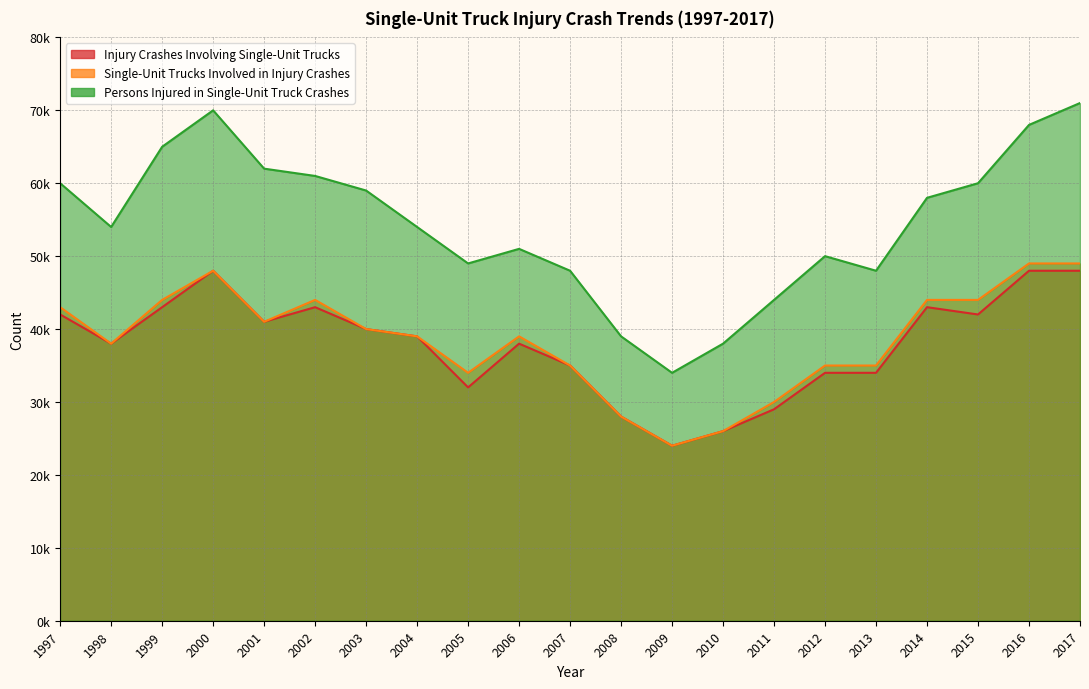

How many data points in Single-Unit Trucks Involved in Injury Crashes are above 39000?

10